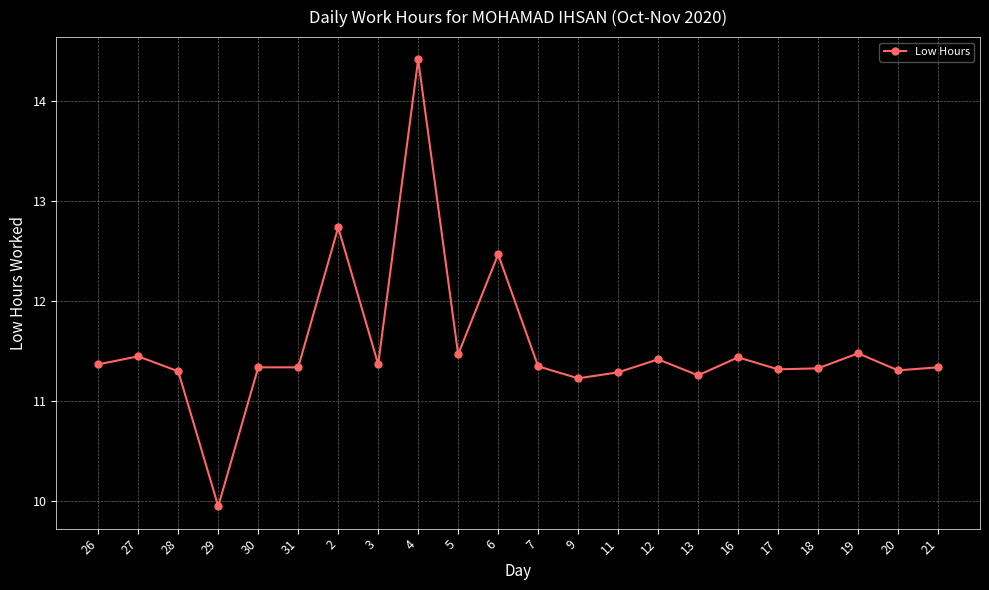

What is the change in value from 9 to 16?

+0.2